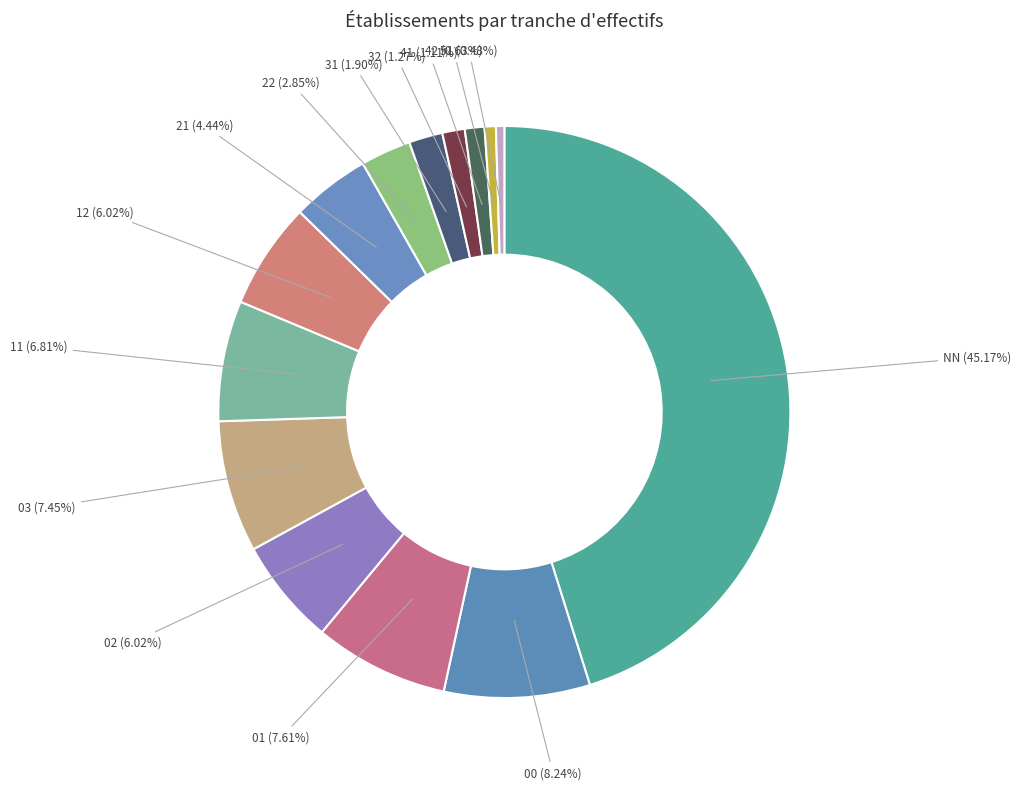

Does 03 (7.45%) account for over 50% of the chart?

No